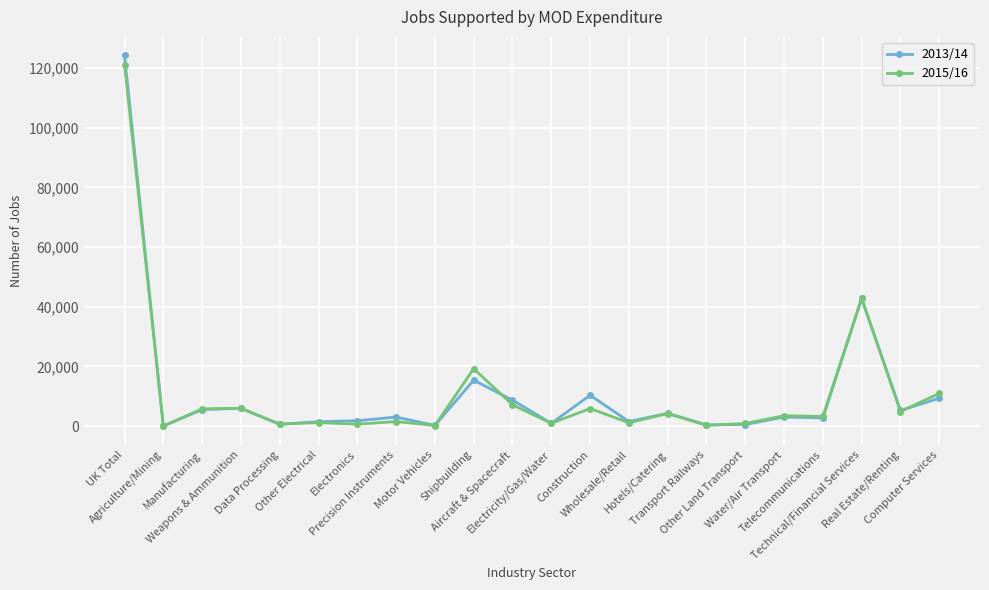

At which label is 2015/16 closest to 60575?

Technical/Financial Services